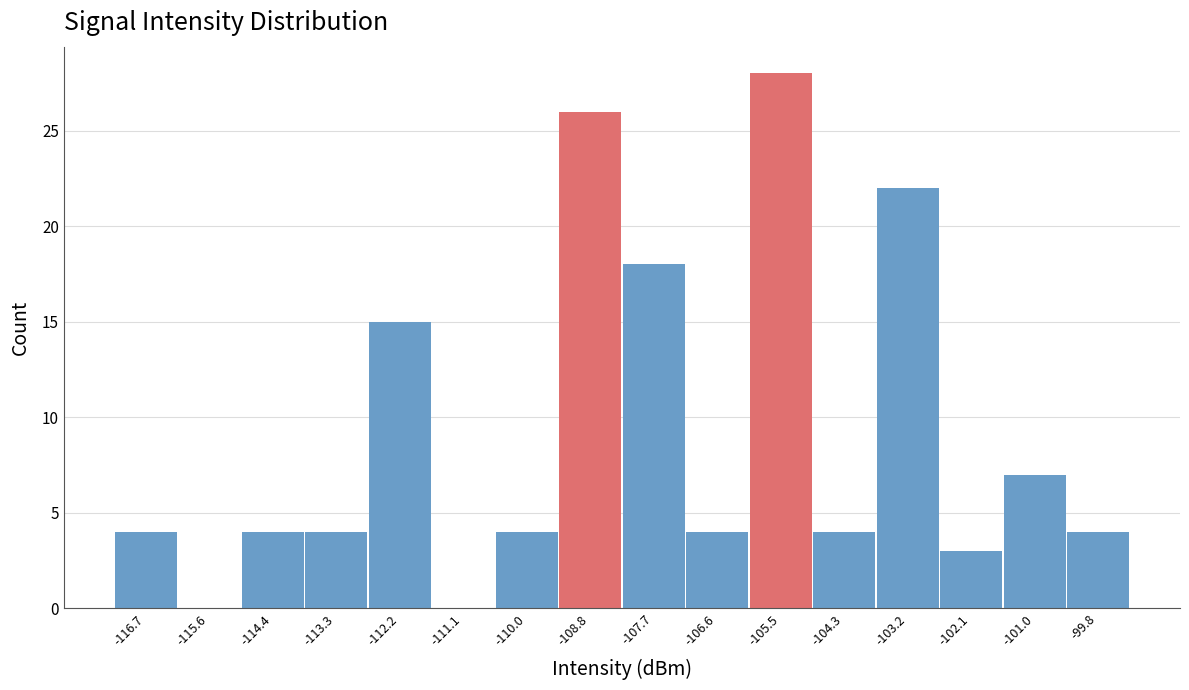

Reading left to right, transcribe all the data shown in this chart.

-116.7=4	-115.6=0	-114.4=4	-113.3=4	-112.2=15	-111.1=0	-110.0=4	-108.8=26	-107.7=18	-106.6=4	-105.5=28	-104.3=4	-103.2=22	-102.1=3	-101.0=7	-99.8=4